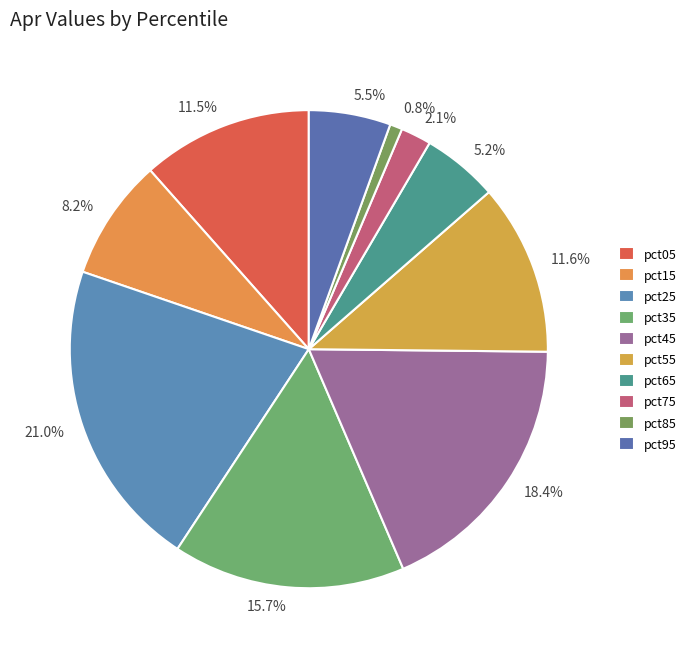

How many segments does this pie chart have?

10